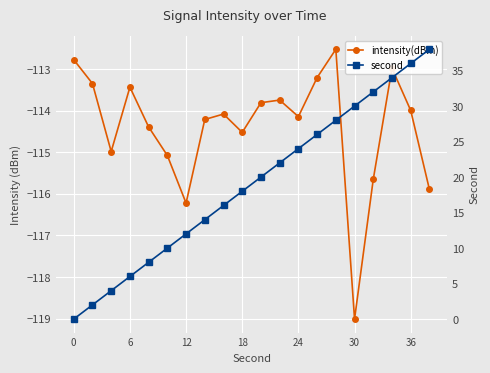

What is the minimum value for intensity(dBm)?

-119.0